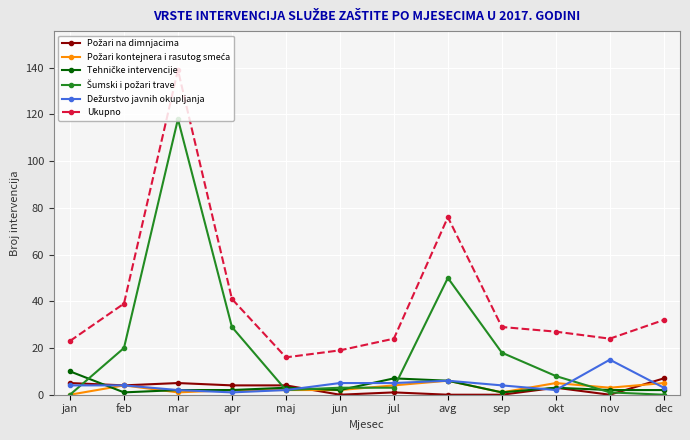

How many categories are shown in the chart?

12